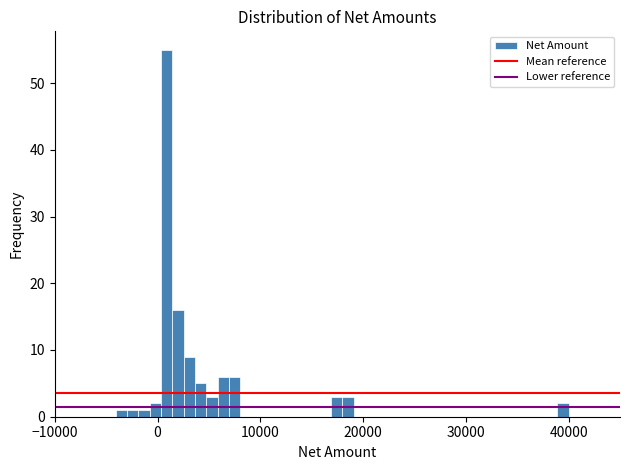

Read against the x-axis, roughly where is the centre of the tallest bar?

1000